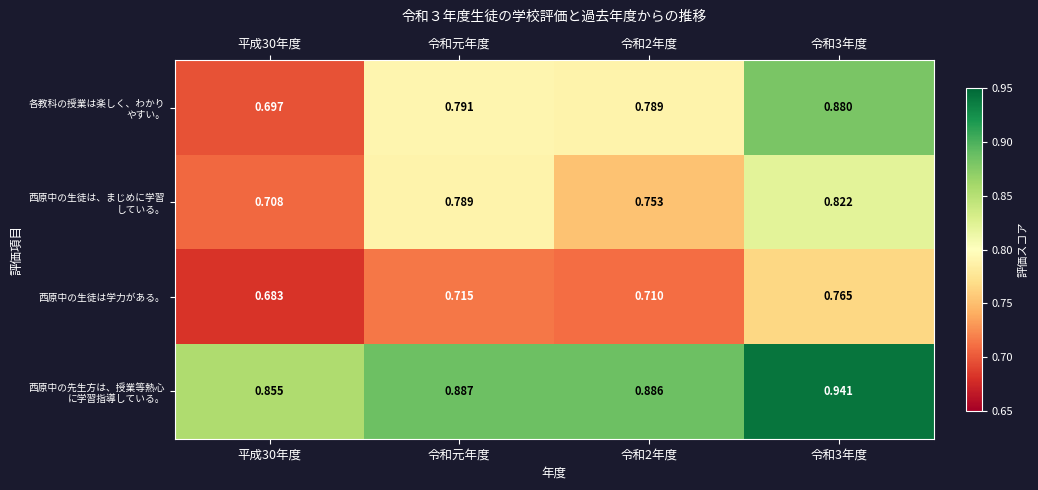

Count the number of categories in the chart.

4